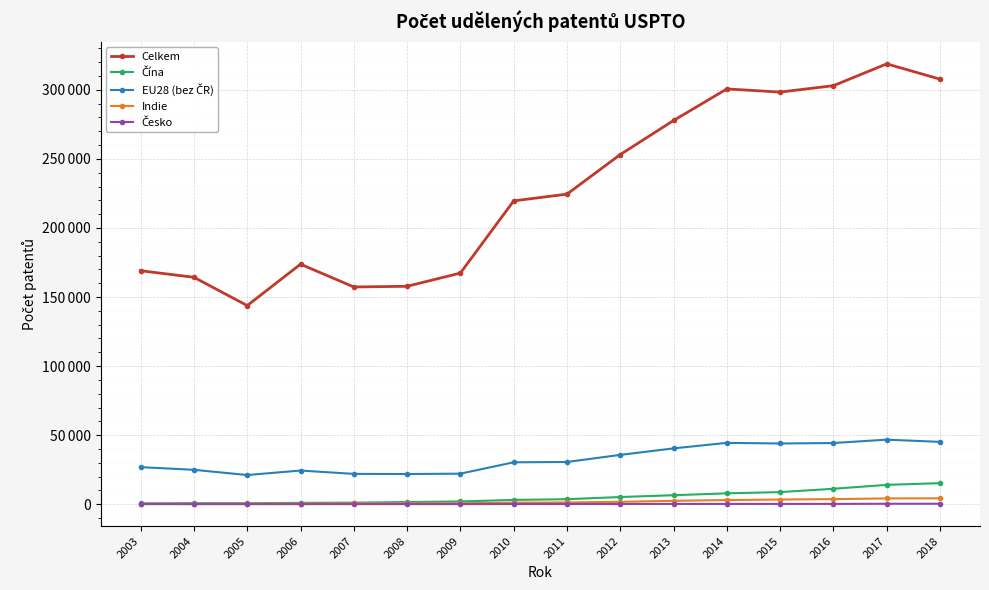

Rank the categories by Celkem value from lowest to highest.

2005, 2007, 2008, 2004, 2009, 2003, 2006, 2010, 2011, 2012, 2013, 2015, 2014, 2016, 2018, 2017